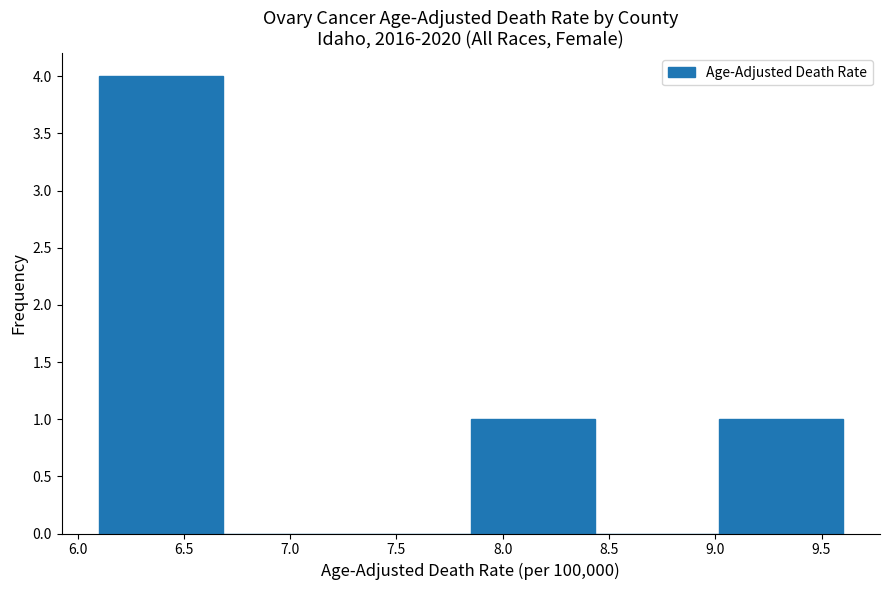

Reading left to right, transcribe this chart: for each bar, give the range it covers on the x-axis and its height. Neither the bar edges nor the heights are printed on the chart, so give them approximately, as read against the axes.

6.10 to 6.70: 4
6.70 to 7.25: 0
7.25 to 7.85: 0
7.85 to 8.45: 1
8.45 to 9.00: 0
9.00 to 9.60: 1